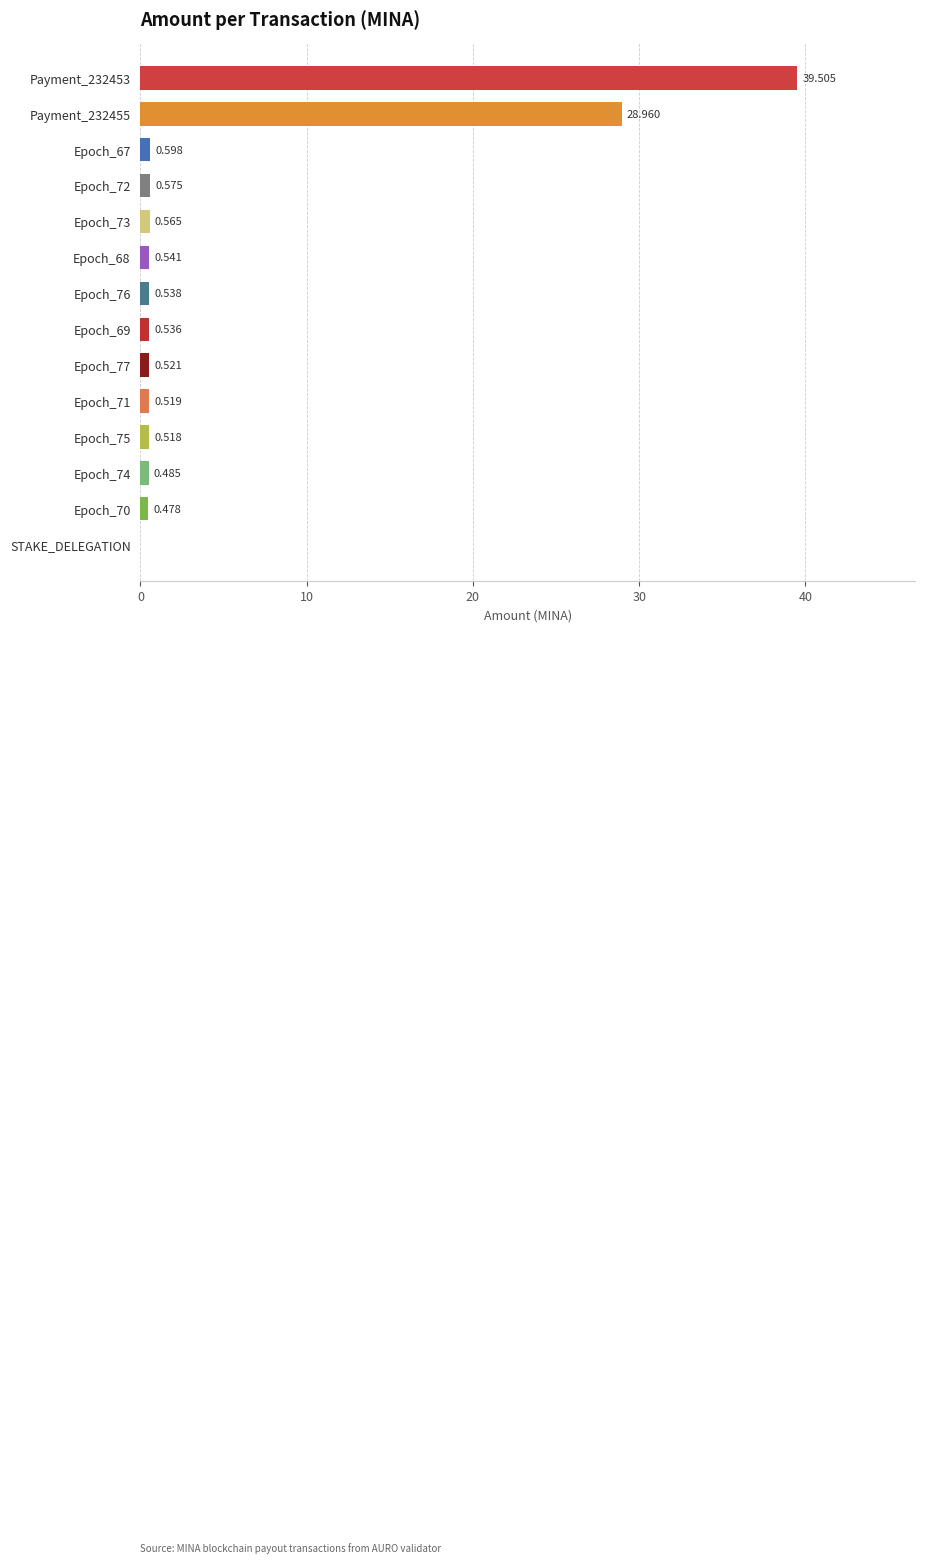

What is the average value?

5.3